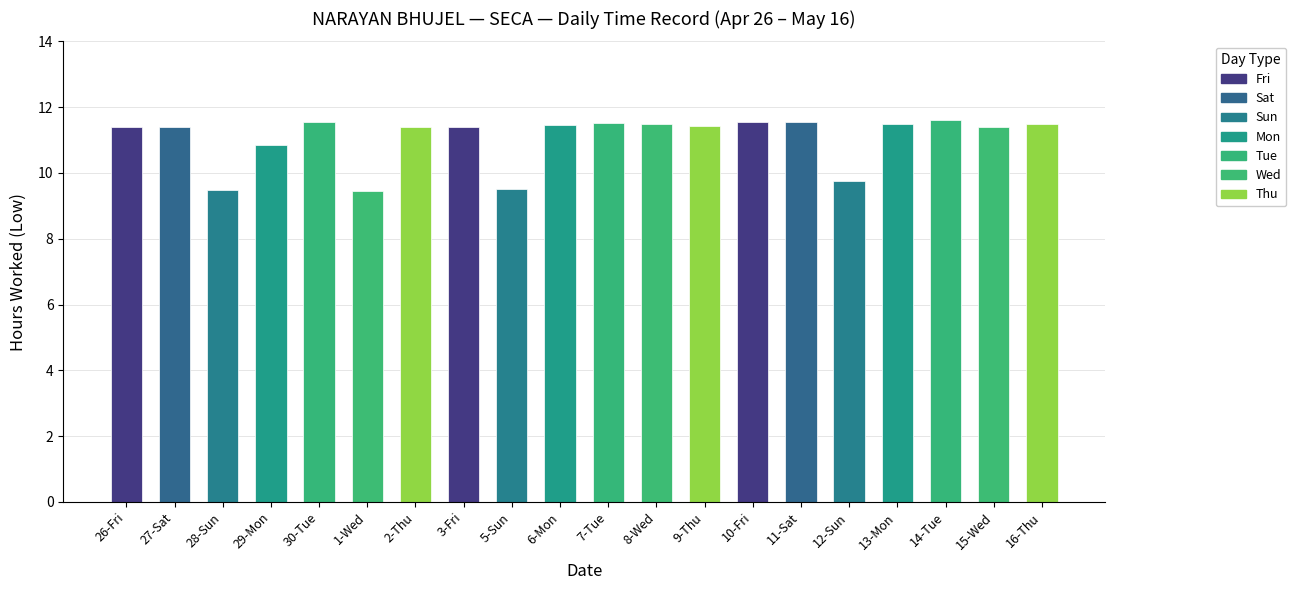

At which label does the data first exceed 11?

26-Fri